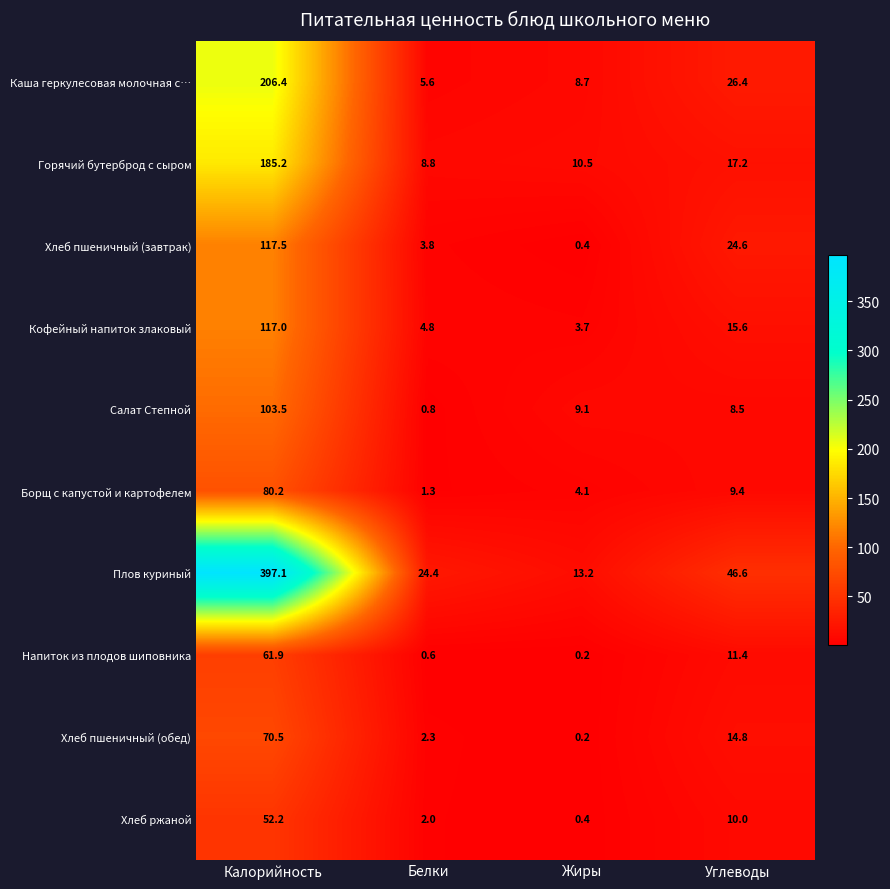

What is the minimum value shown in the chart?

0.2